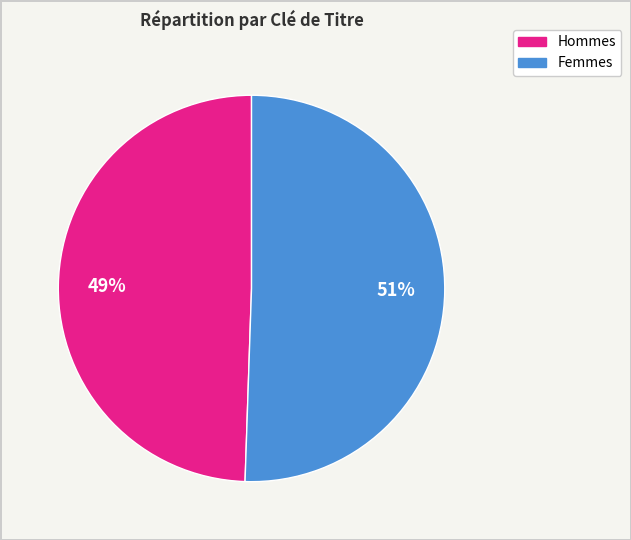

Is there any slice that represents more than half of the pie?

Yes